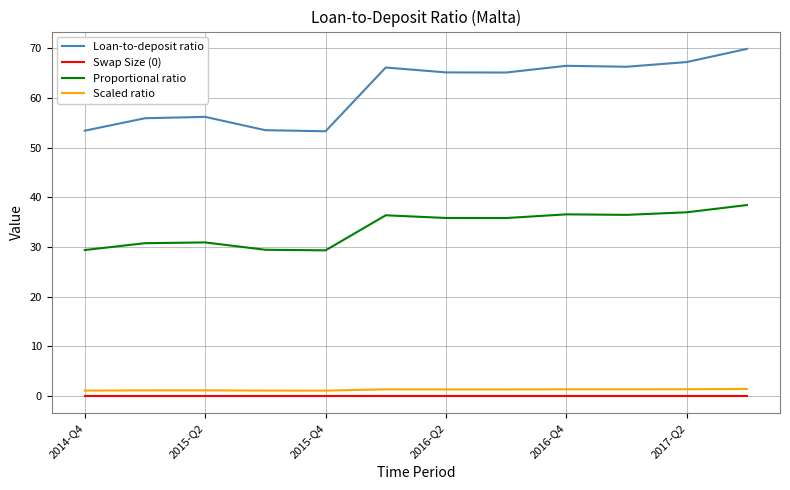

Which series has the largest total across all categories?

Loan-to-deposit ratio